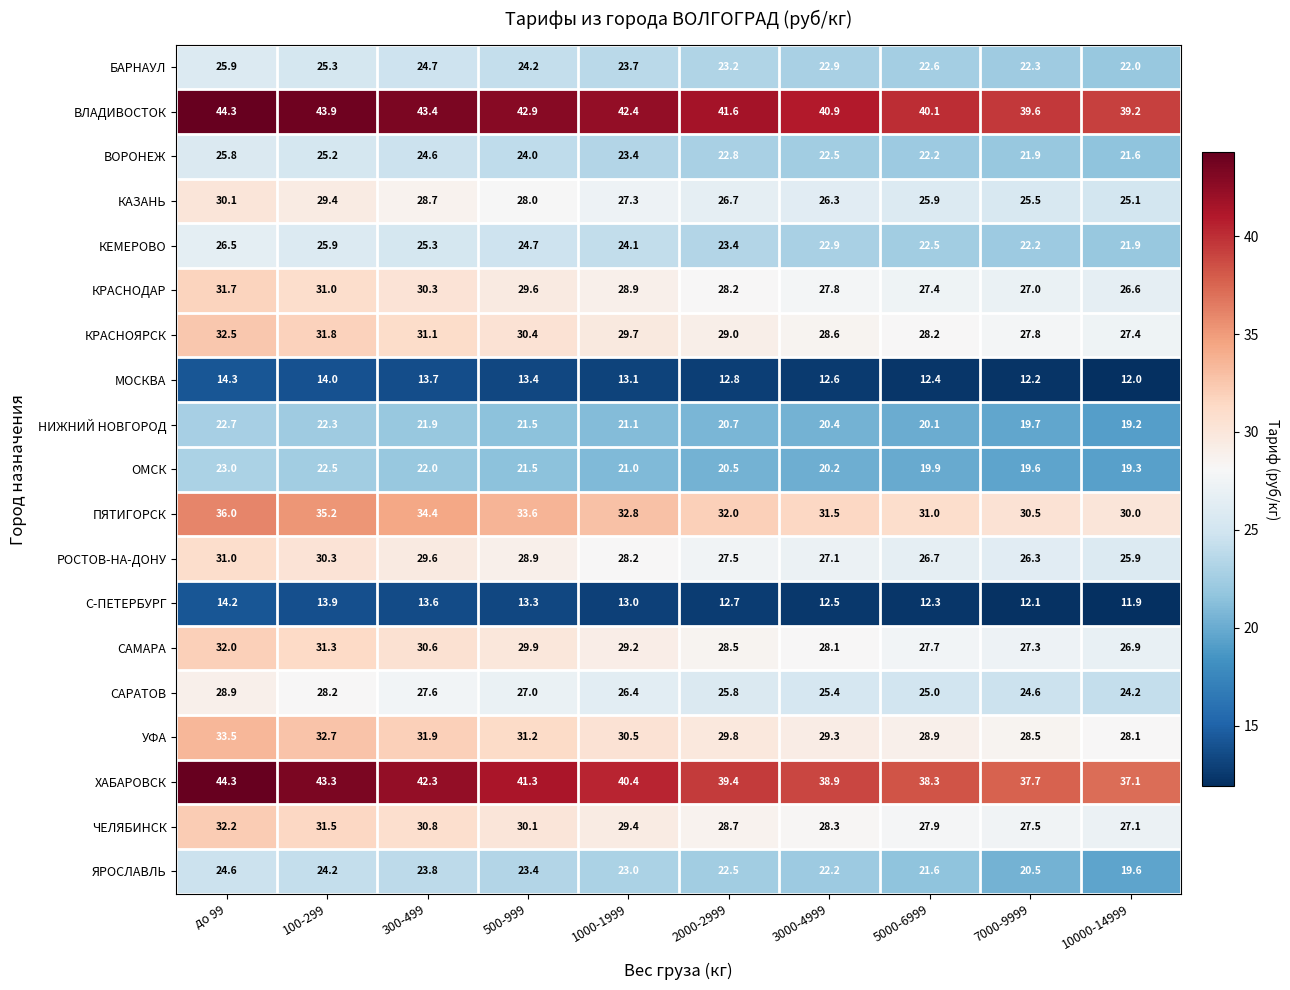

At which label is УФА closest to 30?

2000-2999